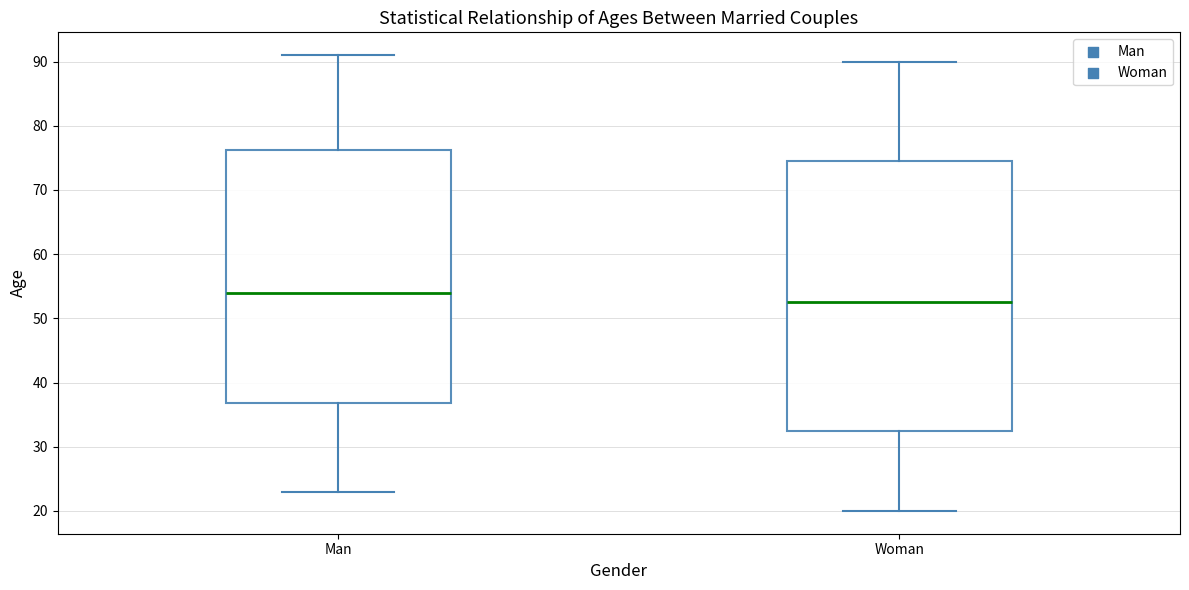

Which box's median line is the highest?

Man